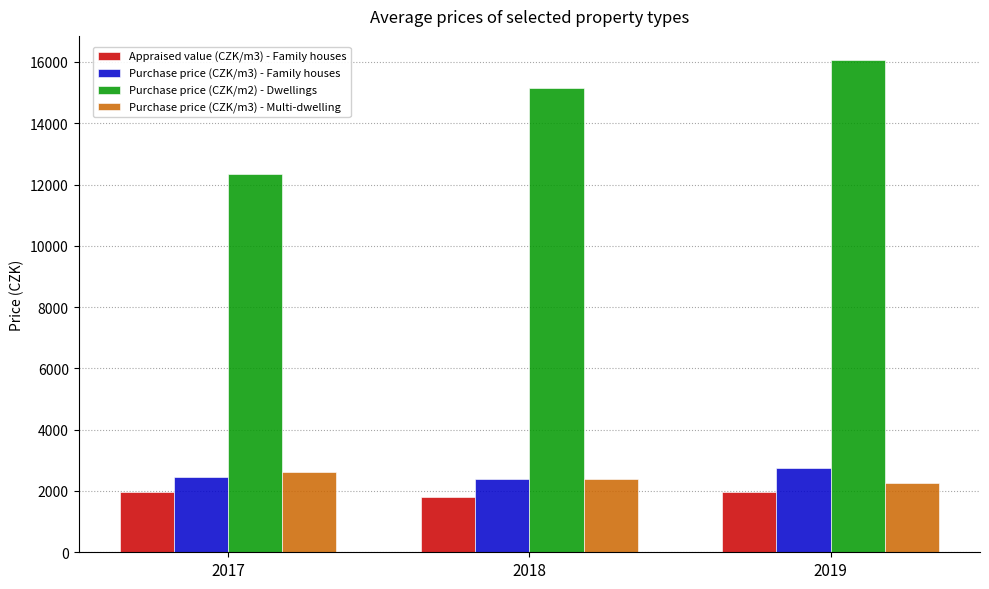

Rank the series at 2019 from lowest to highest value.

Appraised value (CZK/m3) - Family houses, Purchase price (CZK/m3) - Multi-dwelling, Purchase price (CZK/m3) - Family houses, Purchase price (CZK/m2) - Dwellings